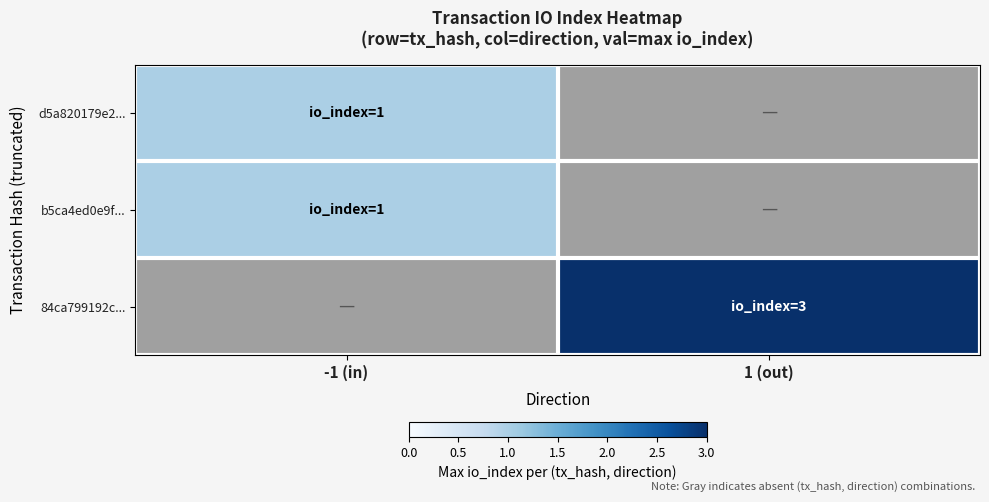

List the labels in order of d5a820179e2... value, largest first.

-1 (in), 1 (out)